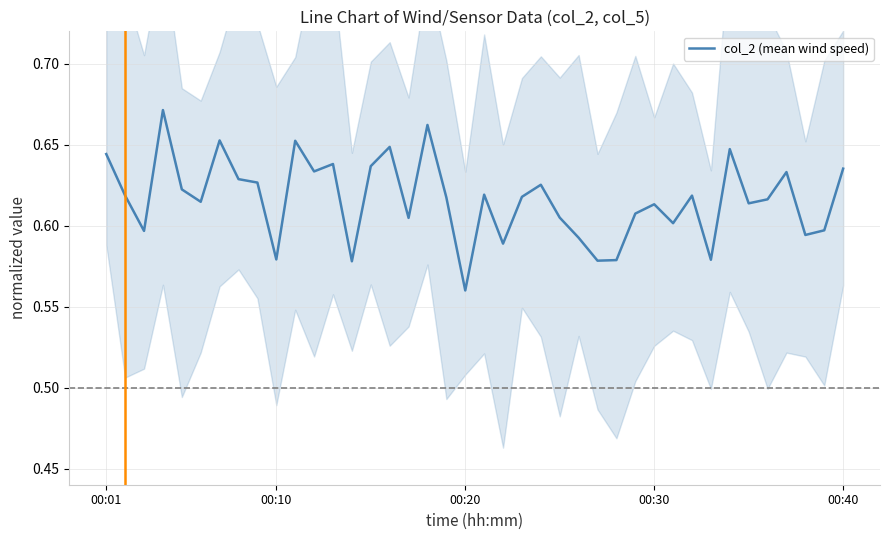

The chart shows a value of 0.6 at 12. True or false?

True